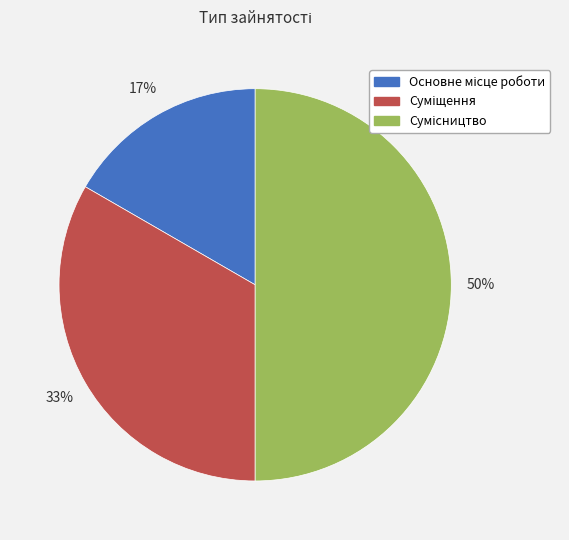

How many slices are in this pie chart?

3